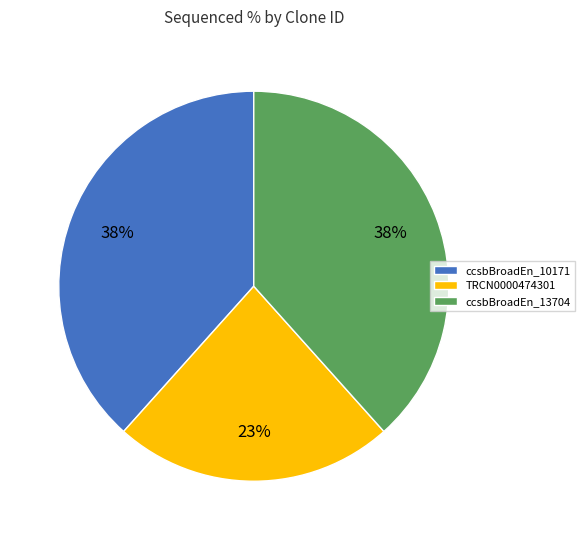

What is the smallest slice in the pie chart?

TRCN0000474301